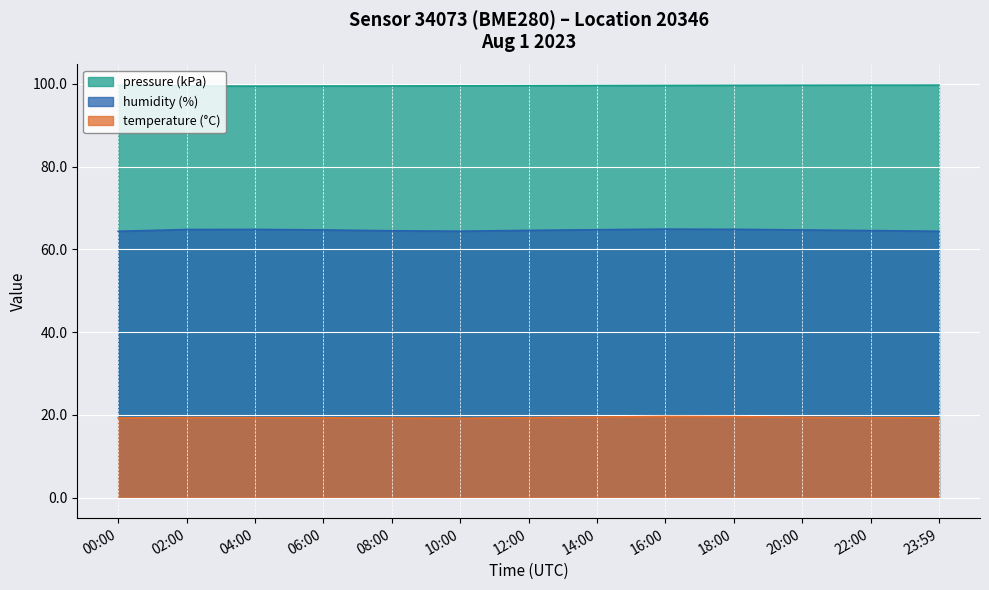

Which series changed the most between 02:00 and 22:00?

humidity